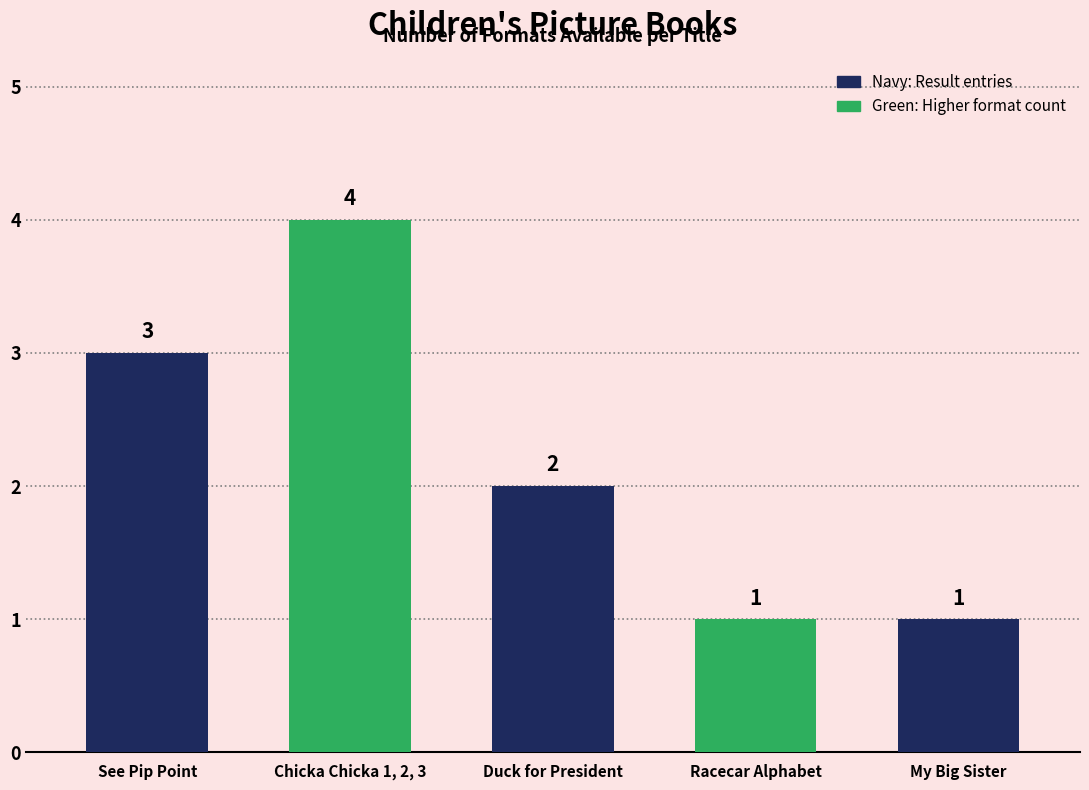

What is the approximate value at See Pip Point?

3